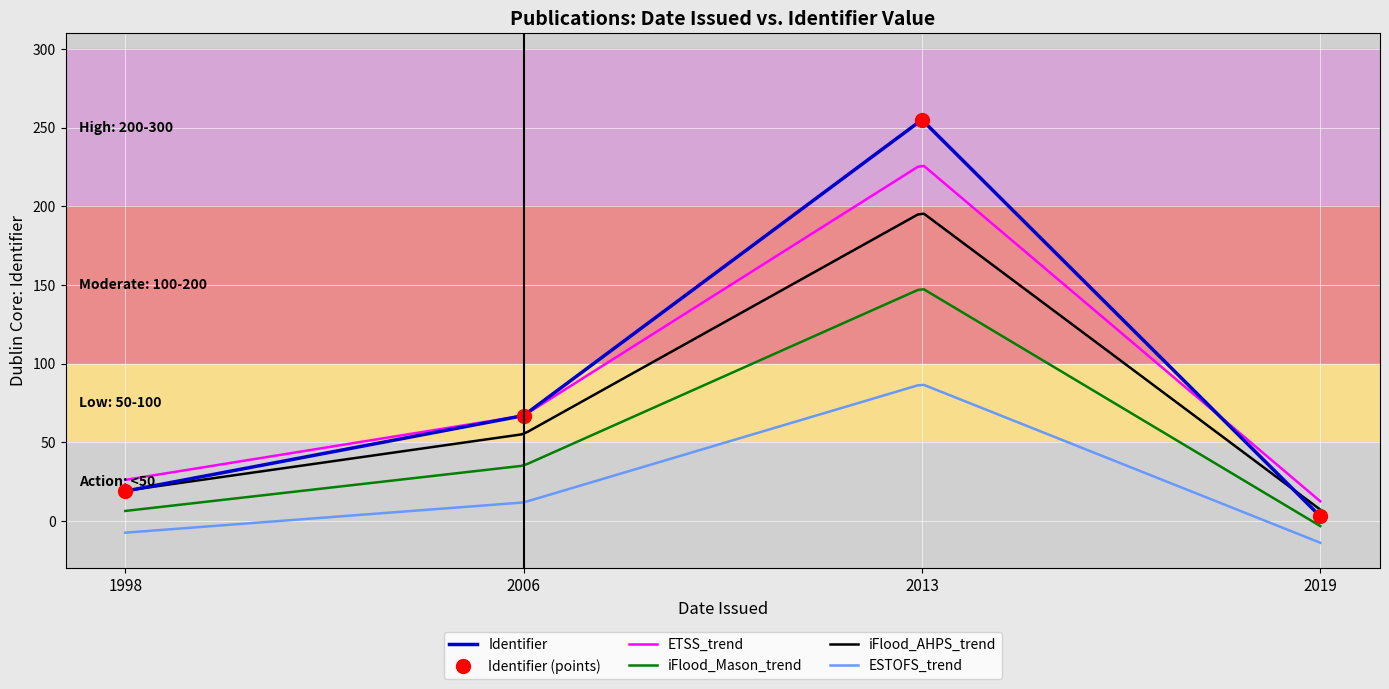

Which has a higher value, 2019 or 2006?

2006